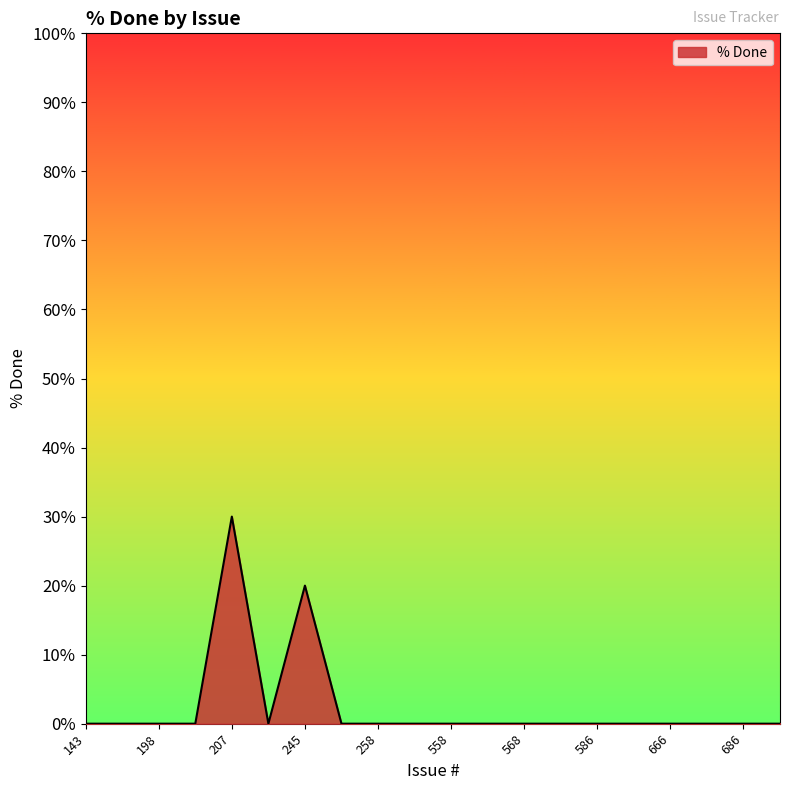

What is the maximum value shown in the chart?

30